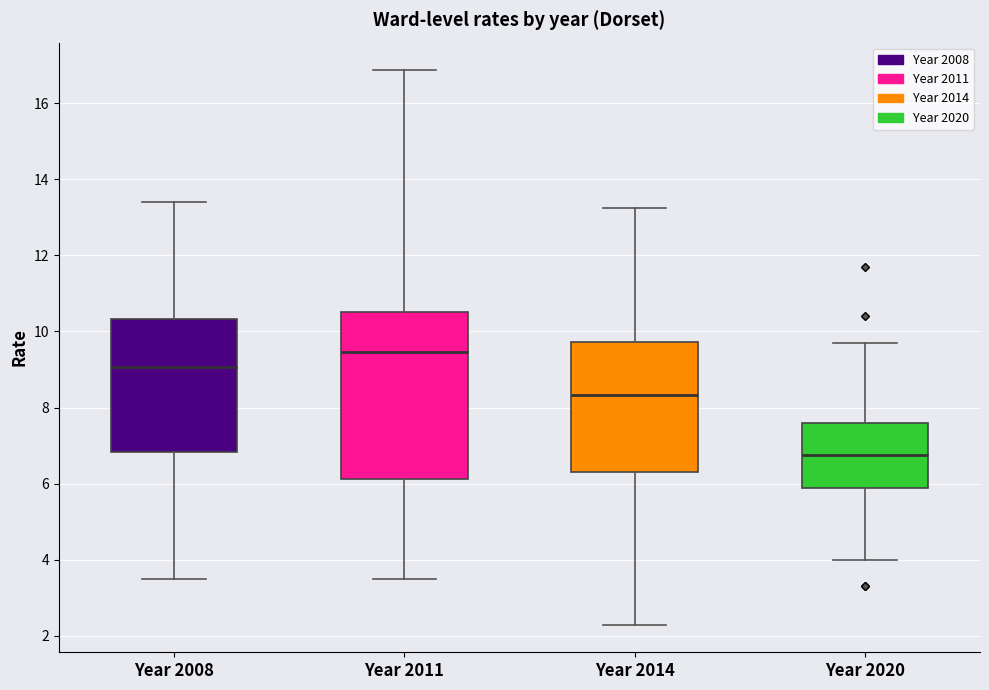

Which box is the tallest, from its lower edge to its upper edge?

Year 2011